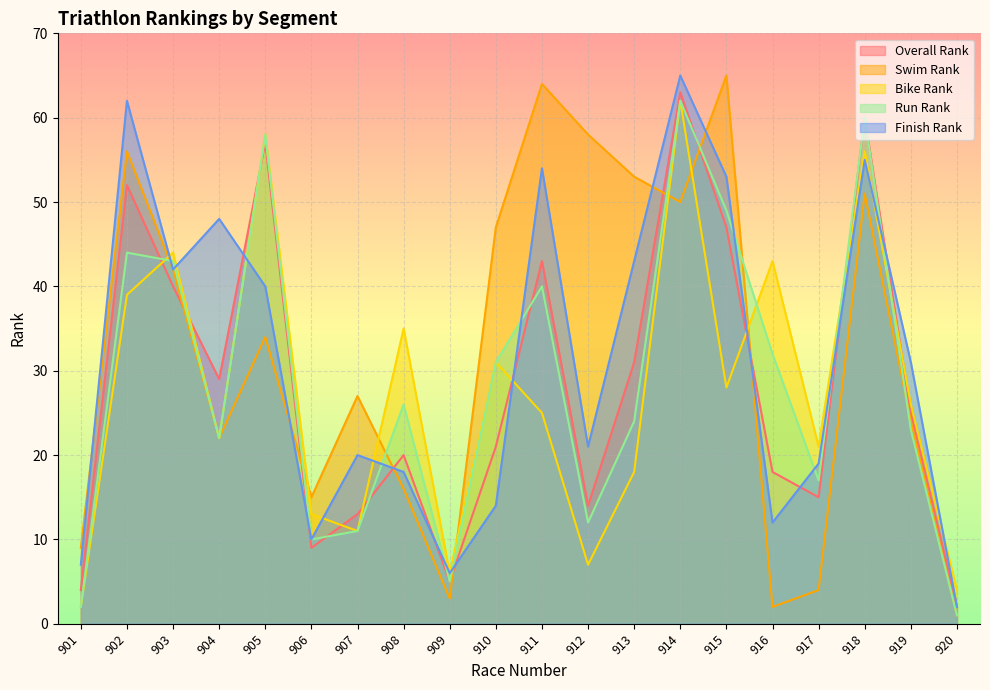

At which category is the sum across all series the highest?

914